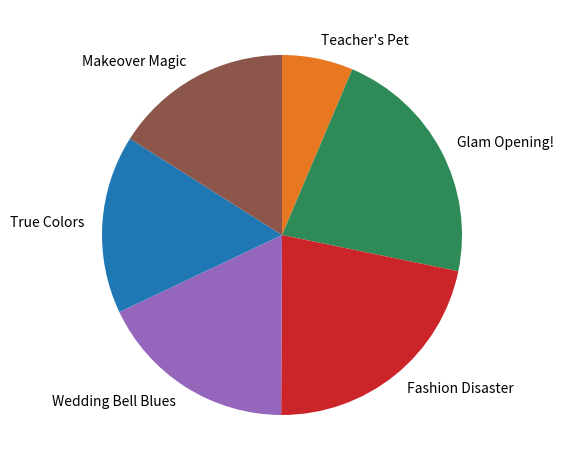

The Teacher's Pet slice represents 21% of the pie. True or false?

False